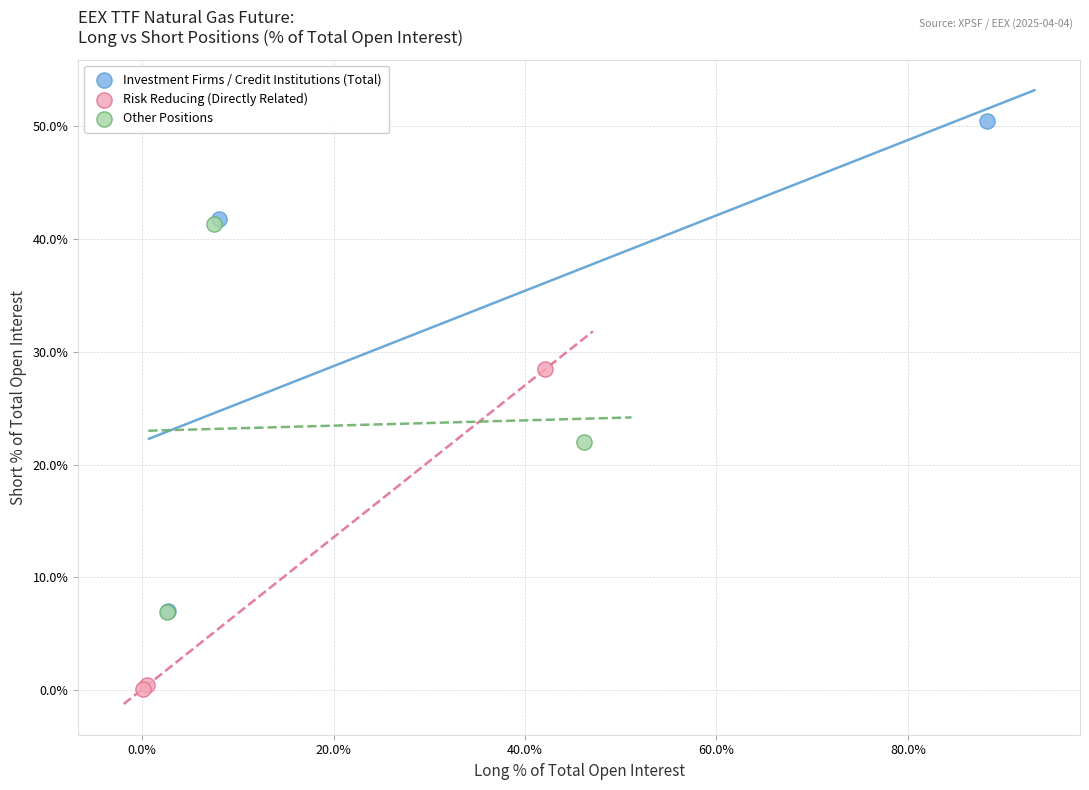

Which series reaches the minimum Y coordinate?

Risk Reducing (Directly Related)